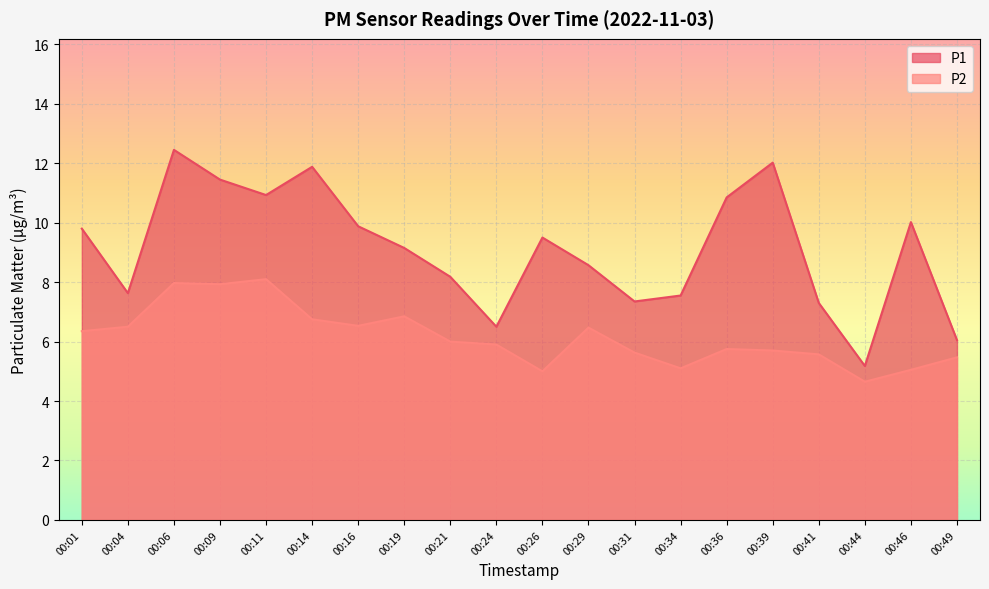

Reading left to right, list all the values displayed in this chart.

P1: 9.8	7.6	12.4	11.4	10.9	11.9	9.9	9.2	8.2	6.5	9.5	8.6	7.3	7.5	10.8	12.0	7.3	5.2	10.0	6.0
P2: 6.3	6.5	8.0	7.9	8.1	6.8	6.5	6.8	6.0	5.9	5.0	6.5	5.6	5.1	5.8	5.7	5.6	4.7	5.0	5.5